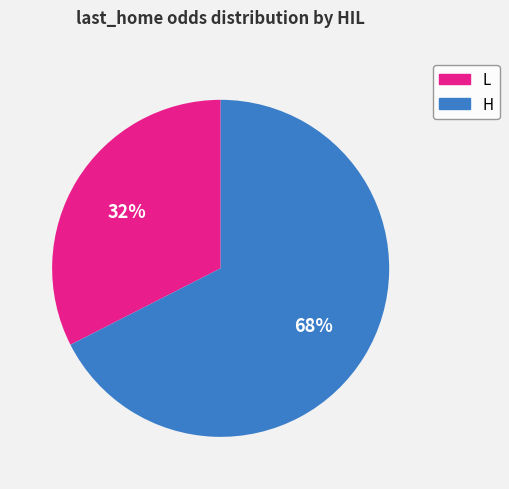

To the nearest percent, what is the average slice percentage?

50%